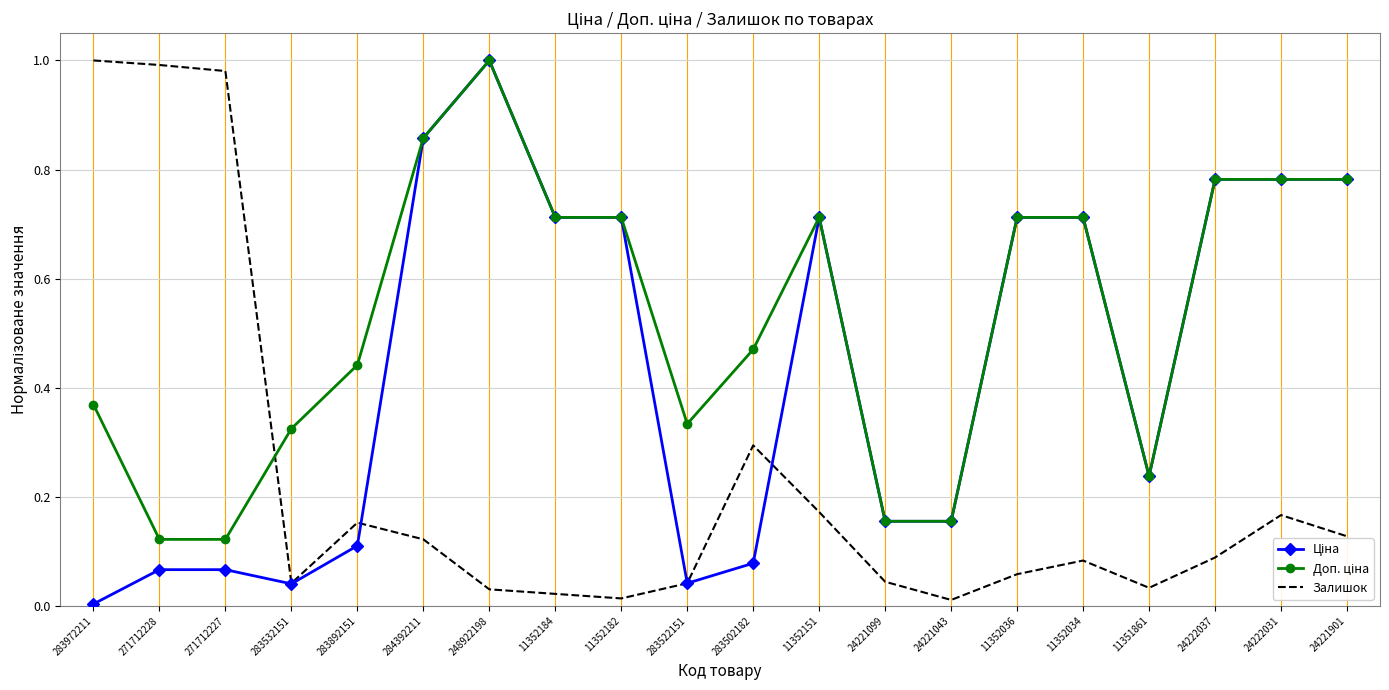

Which series changed the most between 11352036 and 24222031?

Залишок